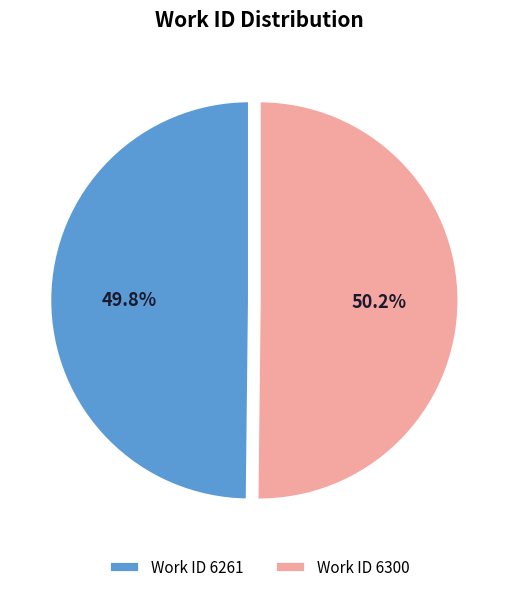

To the nearest percent, what is the average slice percentage?

50%